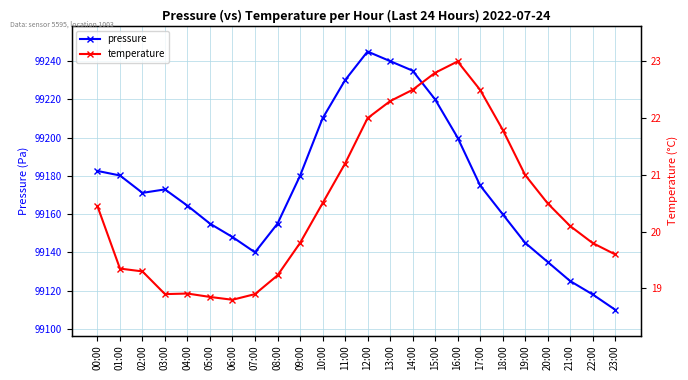

At how many categories does at least one series exceed 28255?

24